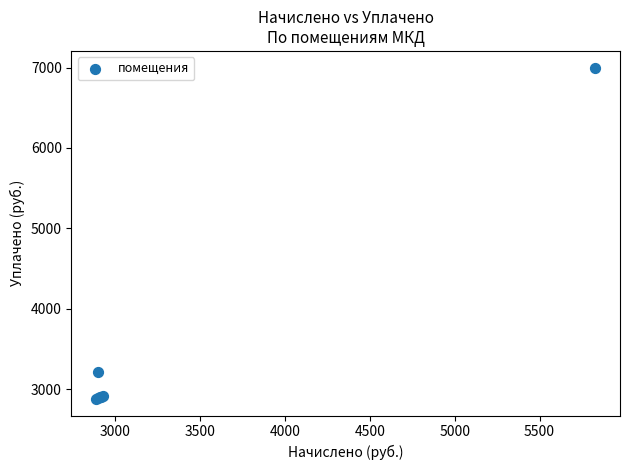

What Y value in the scatter plot is closest to 4939?

3208.5